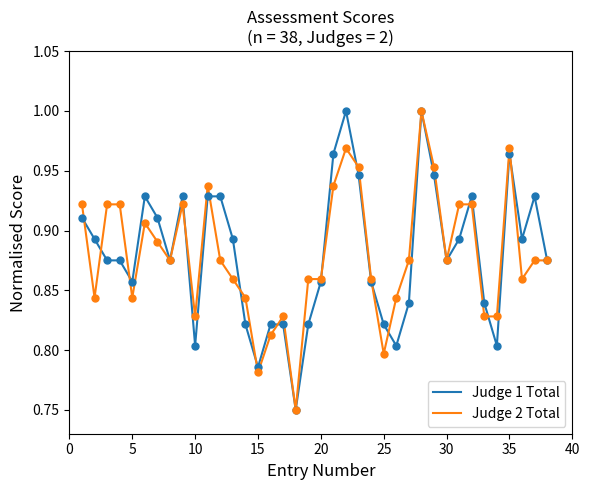

At how many categories does at least one series exceed 0?

38